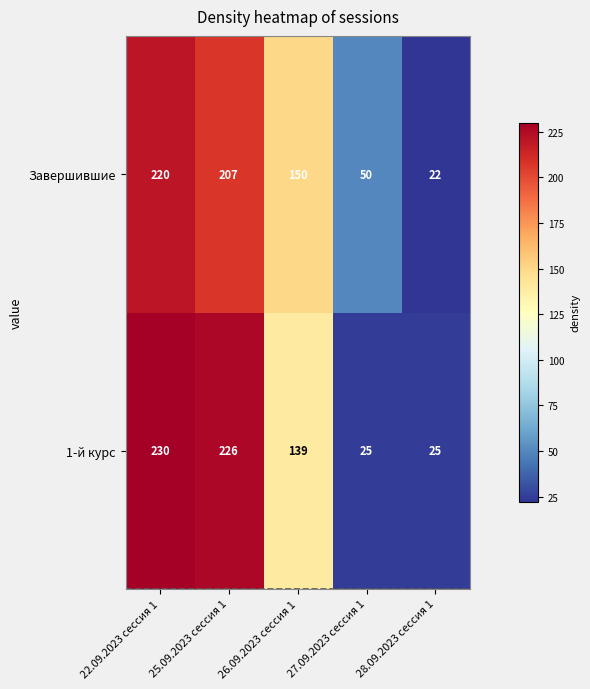

Where is Завершившие nearest to the value 121?

26.09.2023 сессия 1